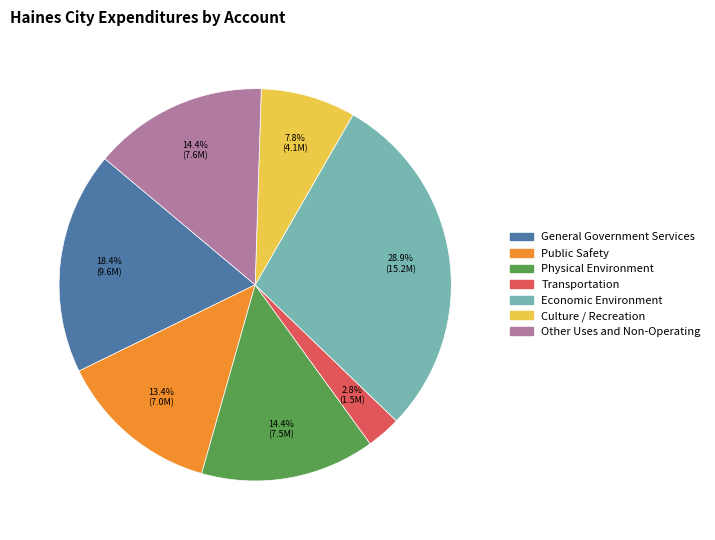

Does Physical Environment account for over 50% of the chart?

No